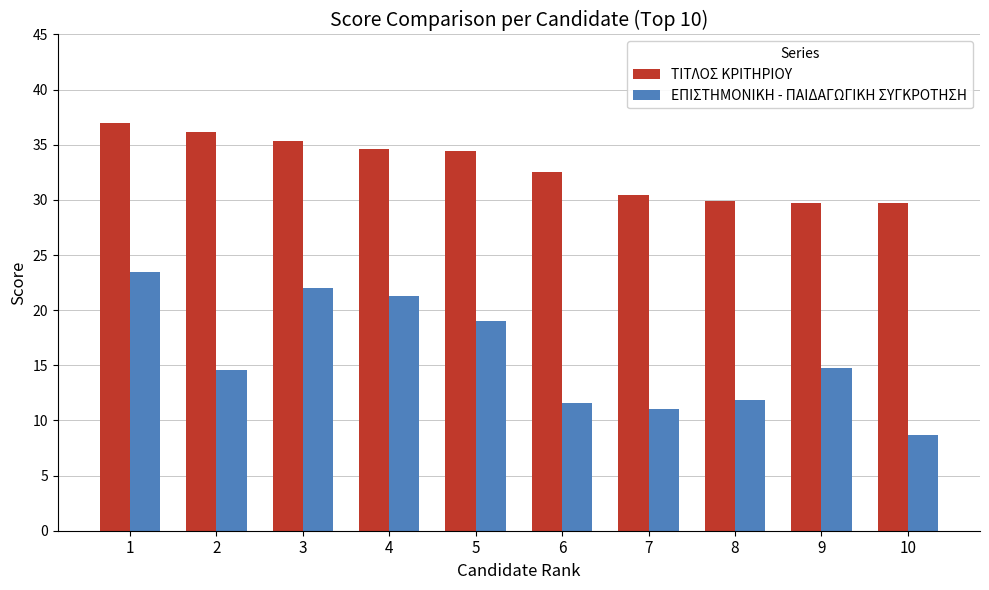

Are the bars horizontal?

No